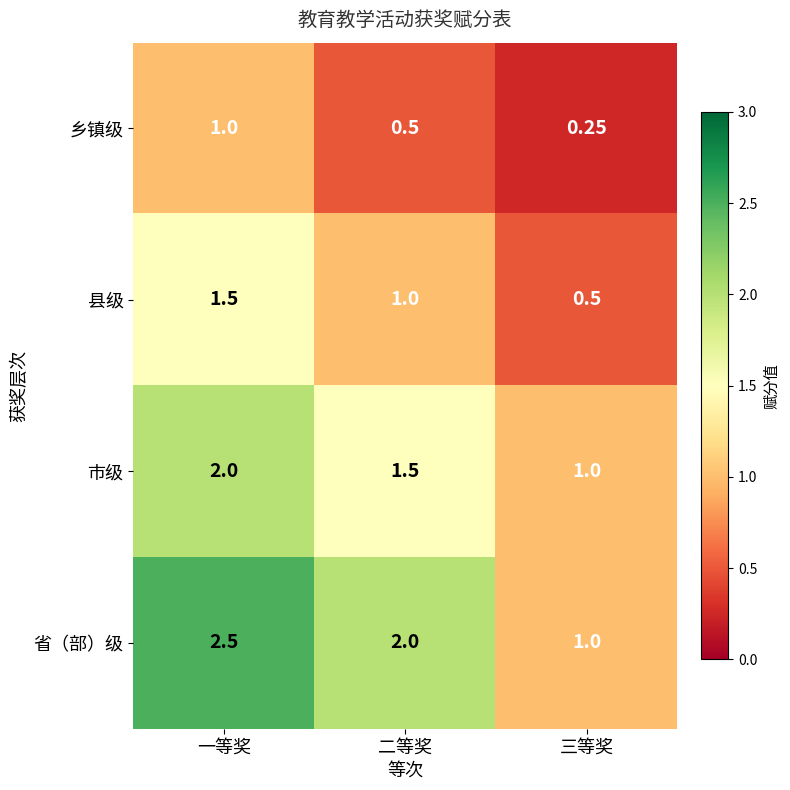

Count the number of data series in this chart.

4